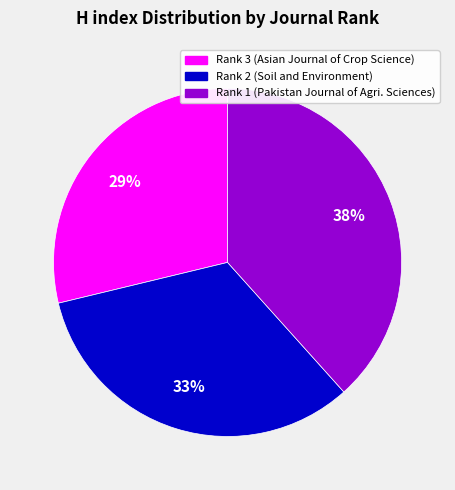

Is there any slice that represents more than half of the pie?

No